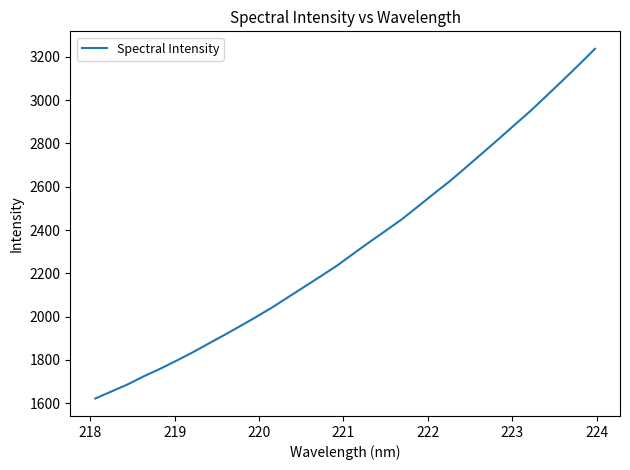

What is the greatest value displayed?

3237.3